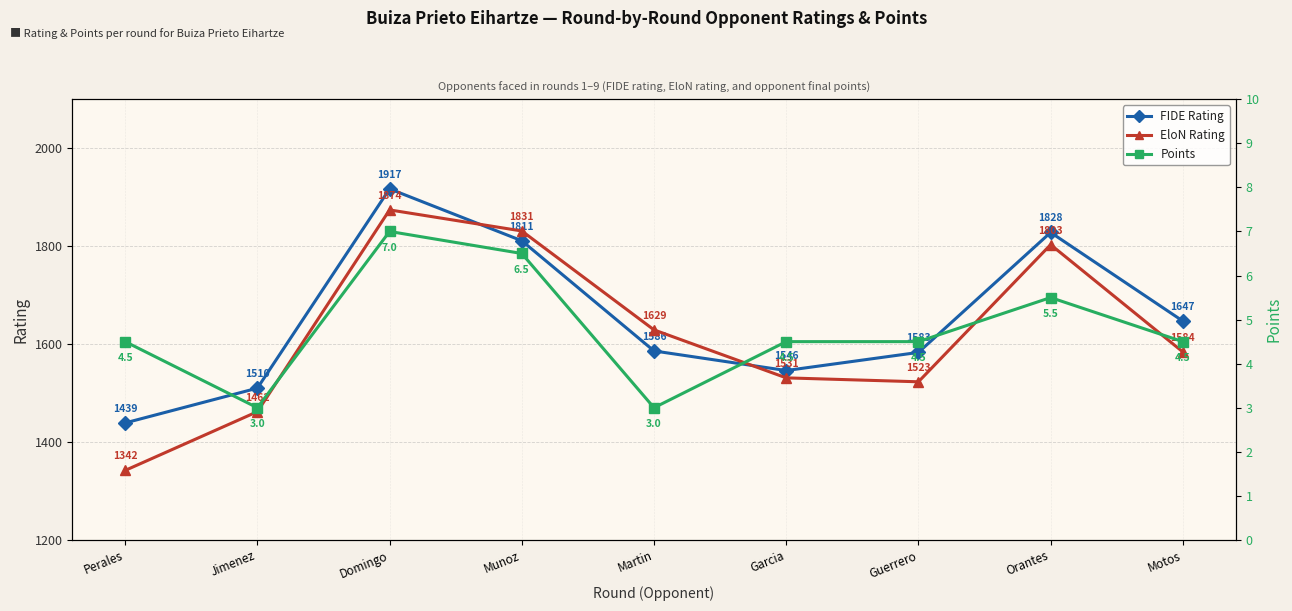

What is the spread (max minus min) of values at Motos?

1642.5